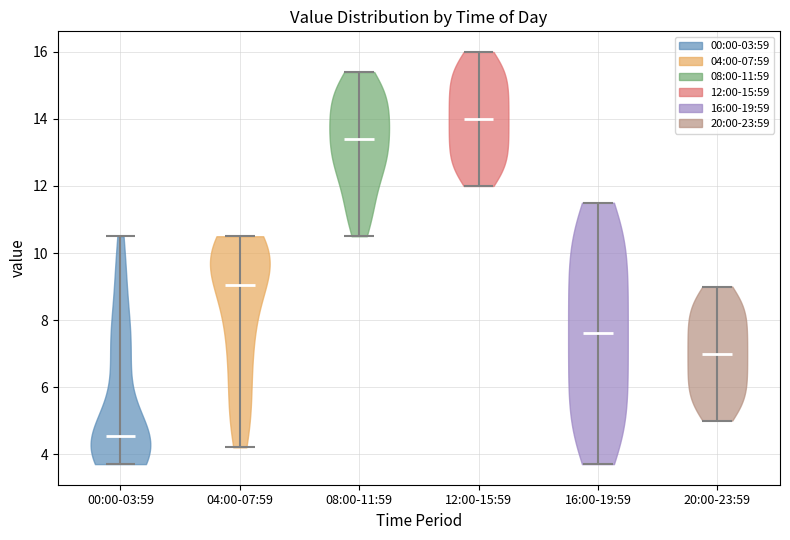

What is the lowest point the violin for 08:00-11:59 reaches on the y-axis? The values are not printed on the chart, so give them approximately, as read against the axis.

10.6